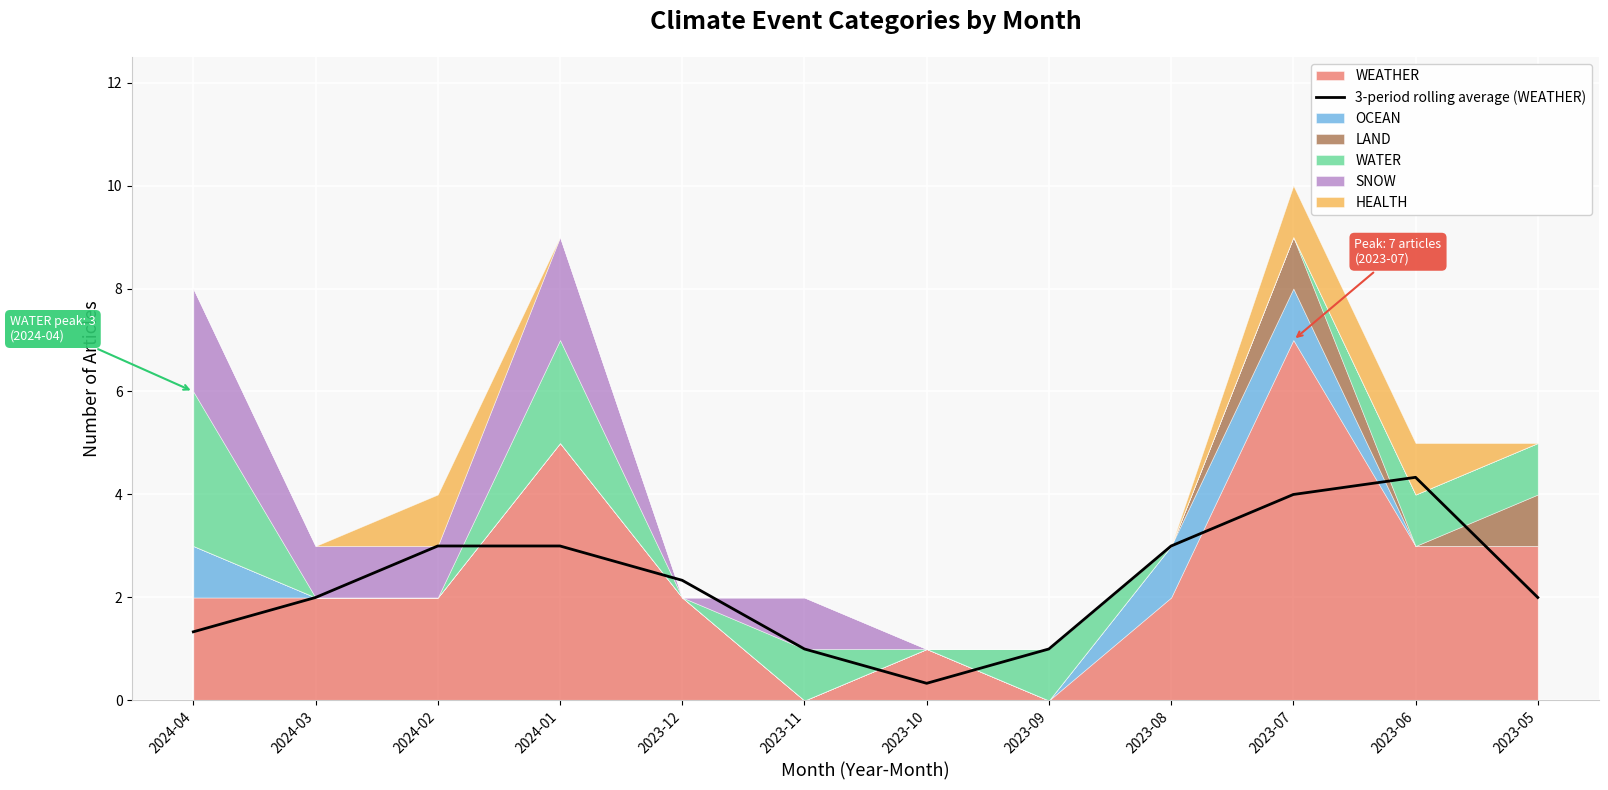

Reading left to right, what are all the values shown in this chart?

1.3	2.0	3.0	3.0	2.3	1.0	0.3	1.0	3.0	4.0	4.3	2.0